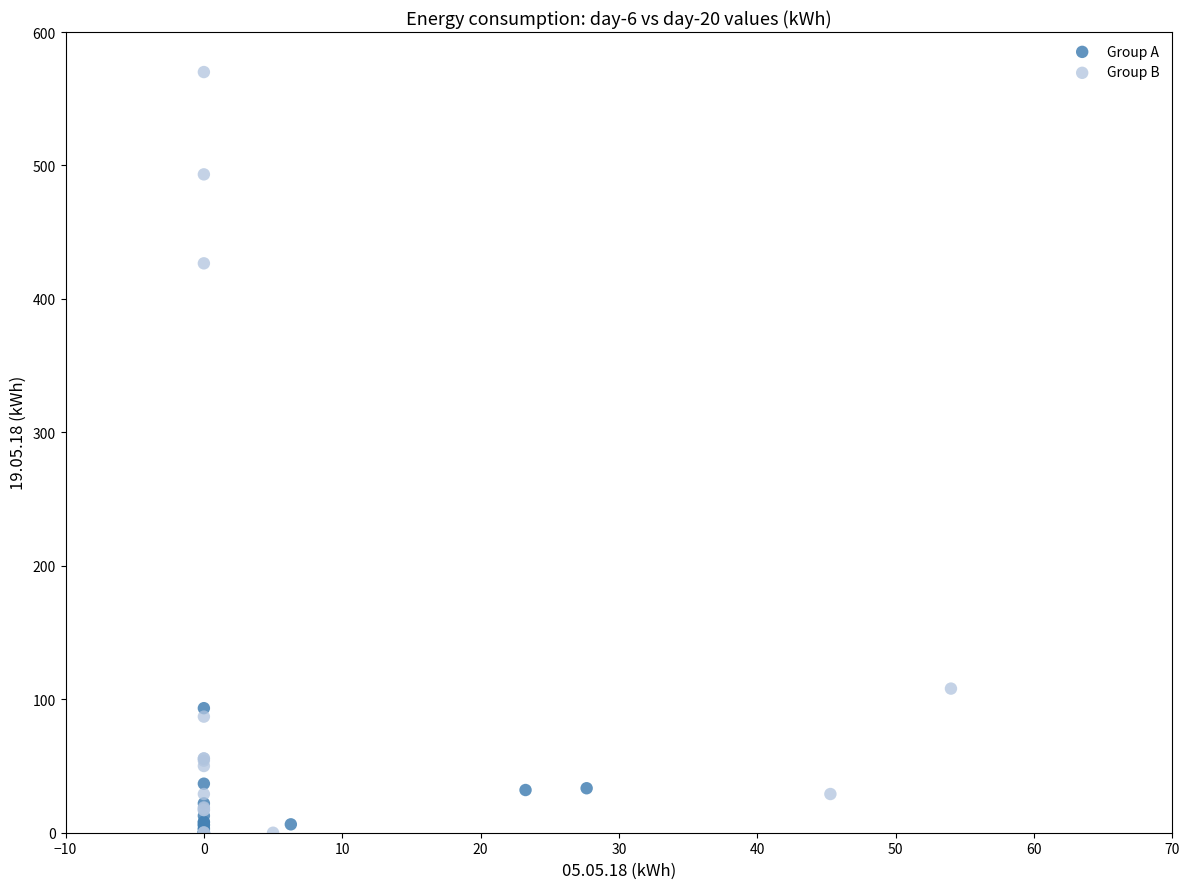

Which series reaches the maximum Y coordinate?

Group B